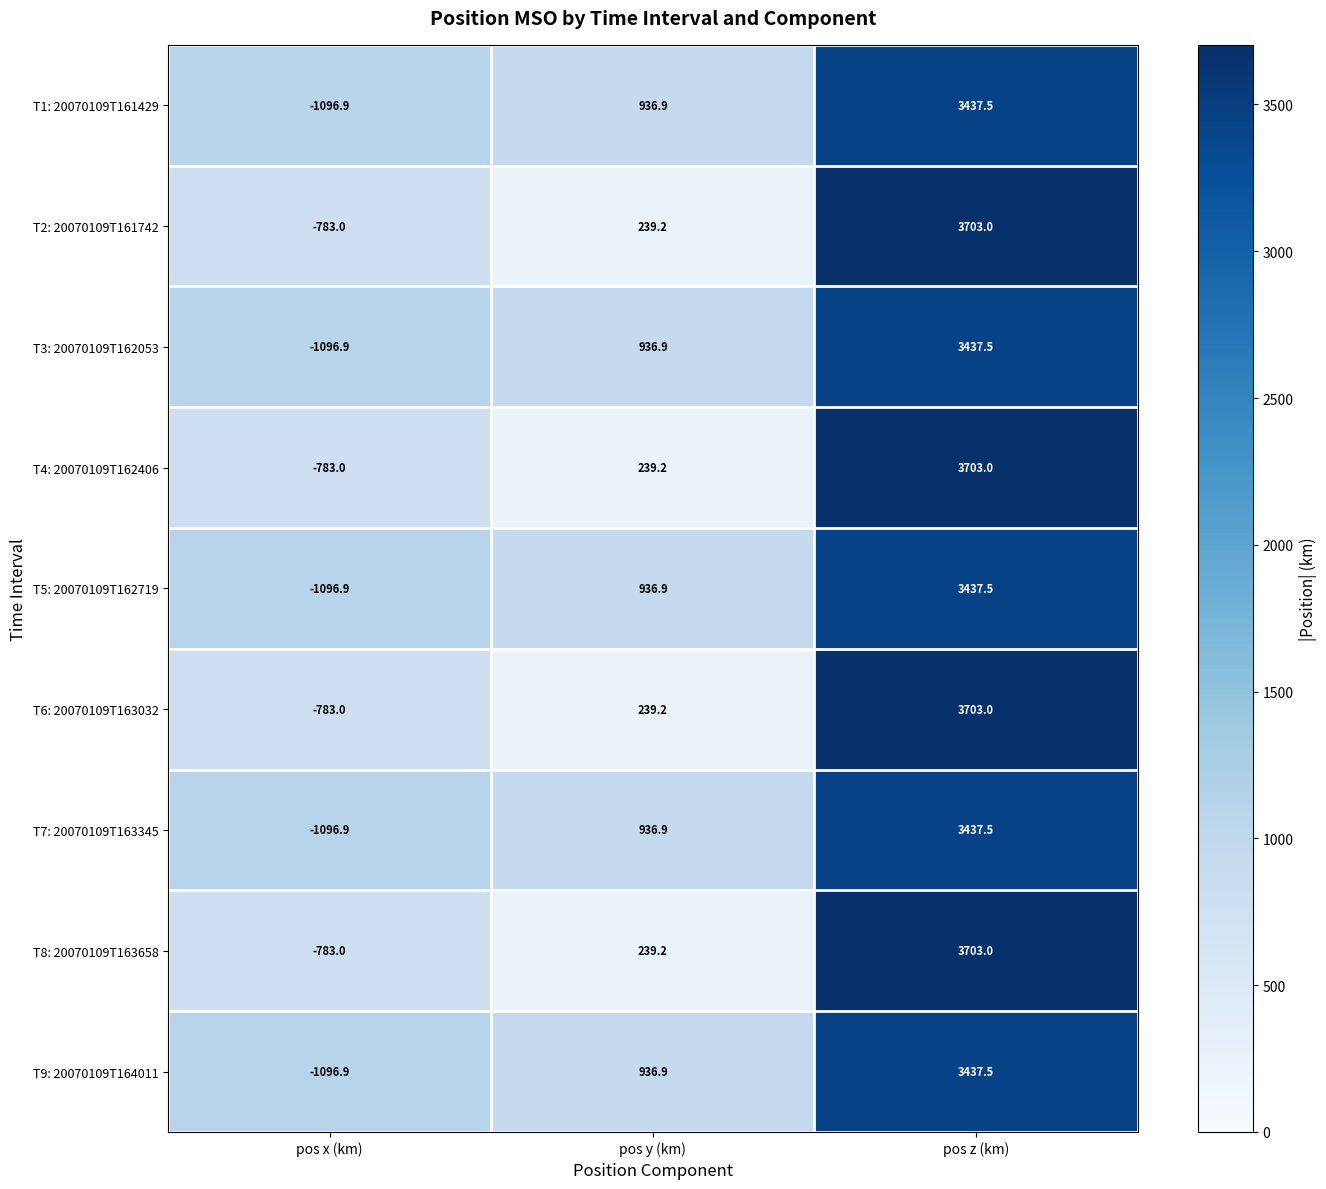

What is the difference between the maximum and minimum values in the T7: 20070109T163345 series?

4534.4